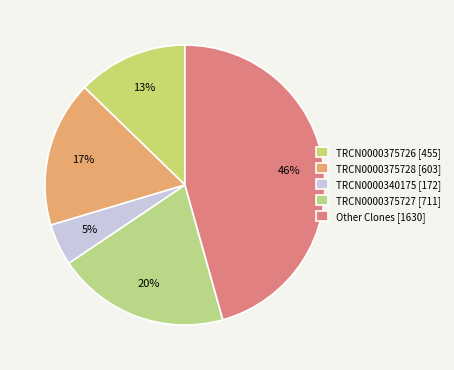

Is there a majority slice in this chart?

No